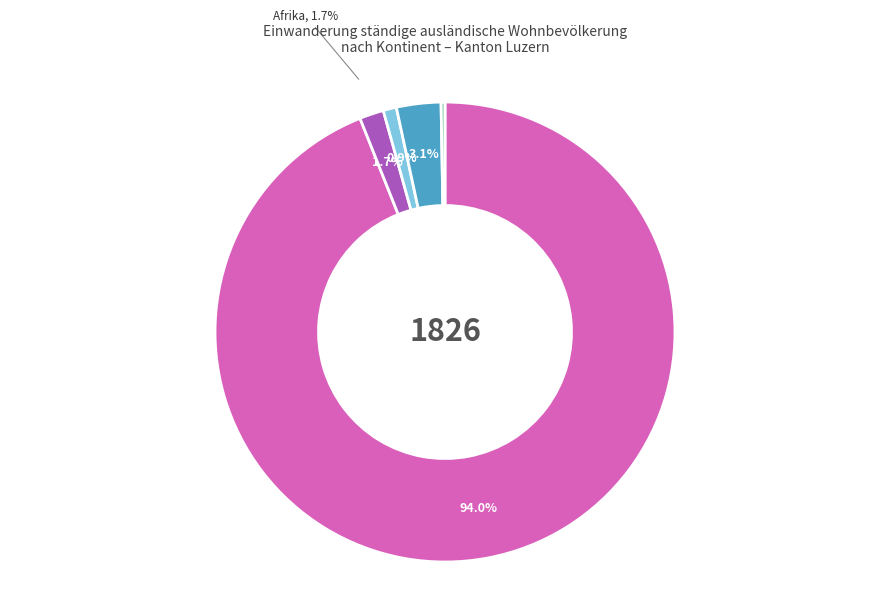

To the nearest percent, what is the combined percentage of Europa and Ozeanien?

94%